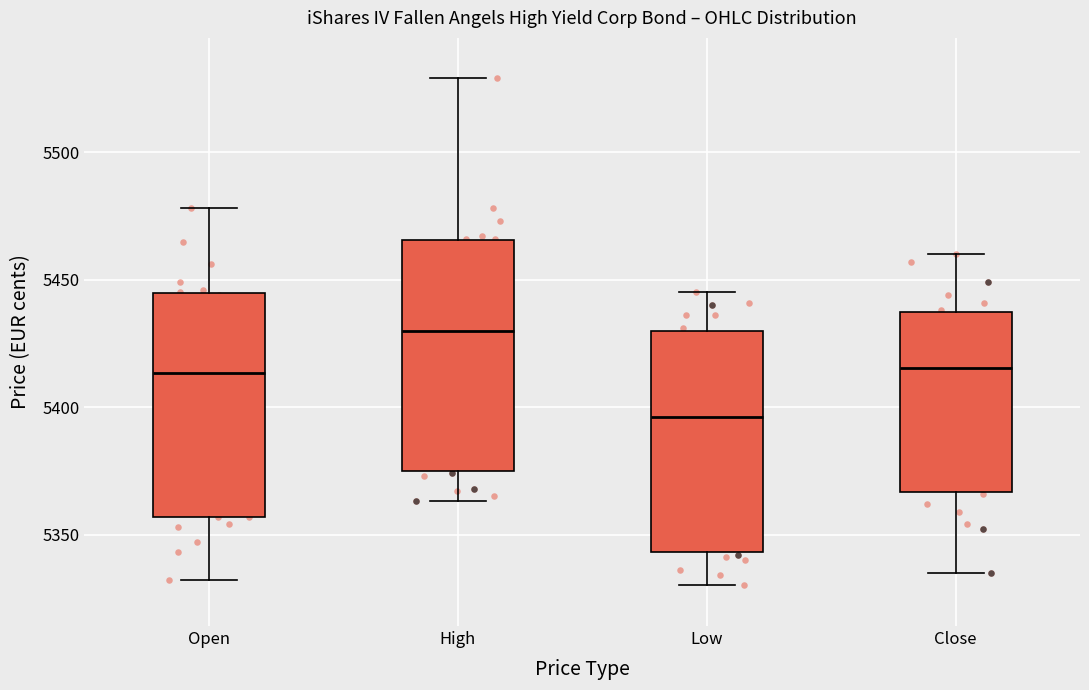

Where does the upper whisker of the box for Close end on the y-axis? The values are not printed on the chart, so give them approximately, as read against the axis.

5460